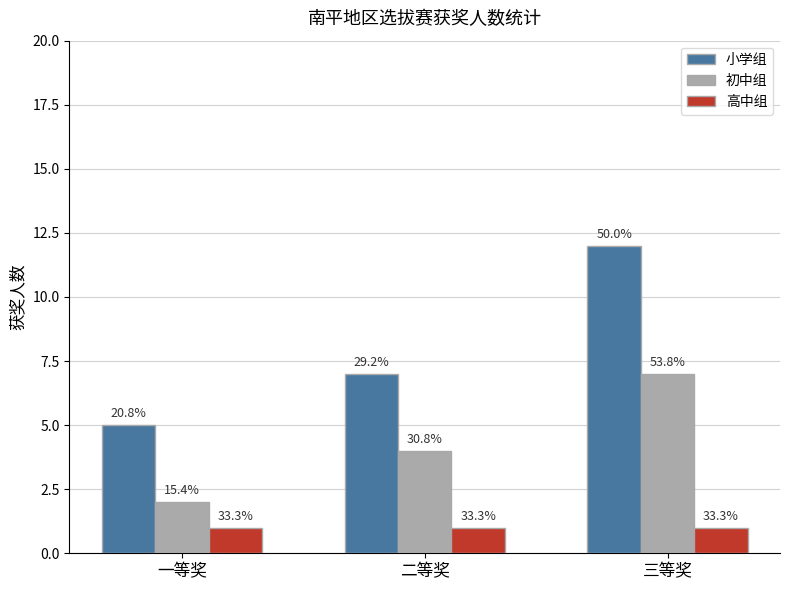

What are all the series names shown in the legend?

小学组, 初中组, 高中组